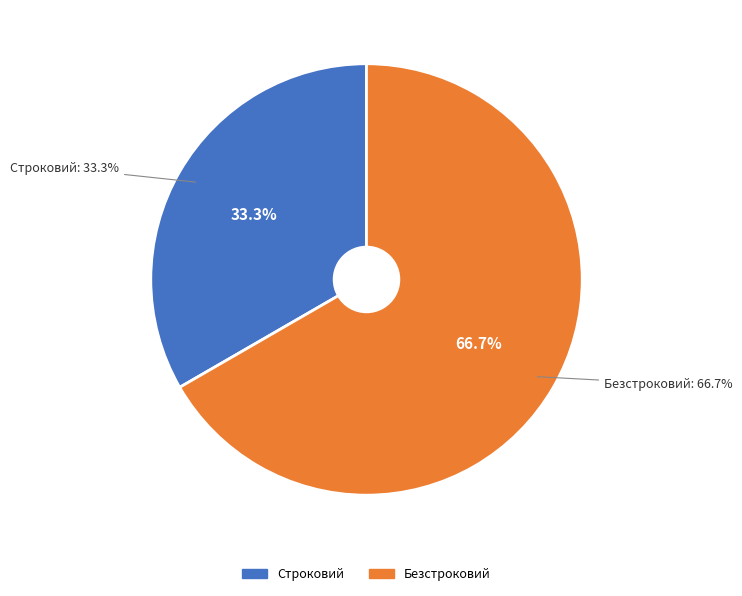

To the nearest percent, what is the combined percentage of Безстроковий and Строковий?

100%